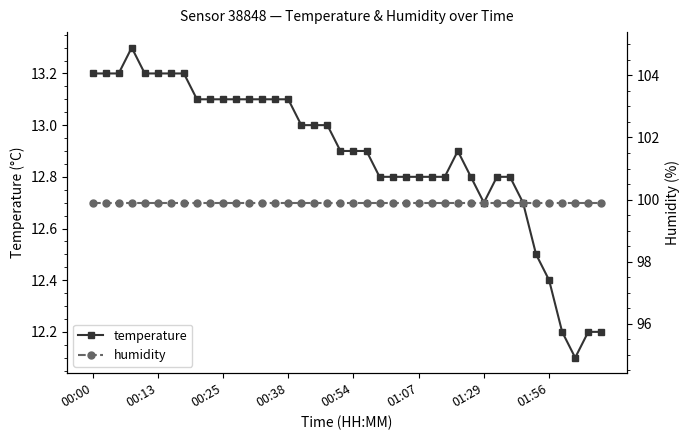

Is it true that temperature equals 12.8 at 31?

True